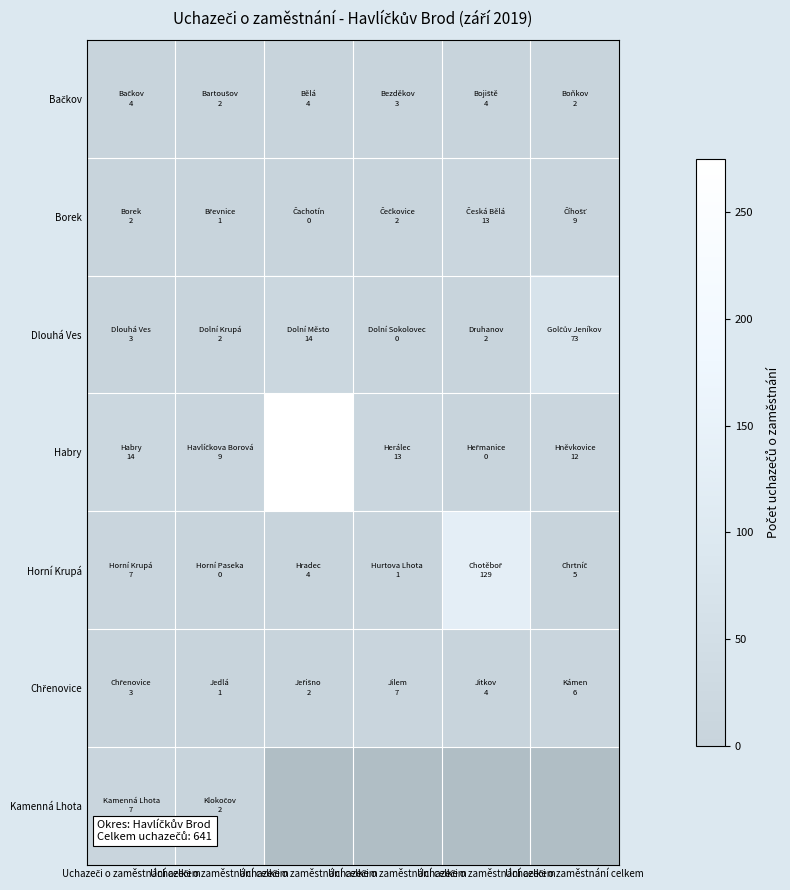

List the series in order of their peak value, lowest first.

Bačkov, Chřenovice, Kamenná Lhota, Borek, Dlouhá Ves, Horní Krupá, Habry